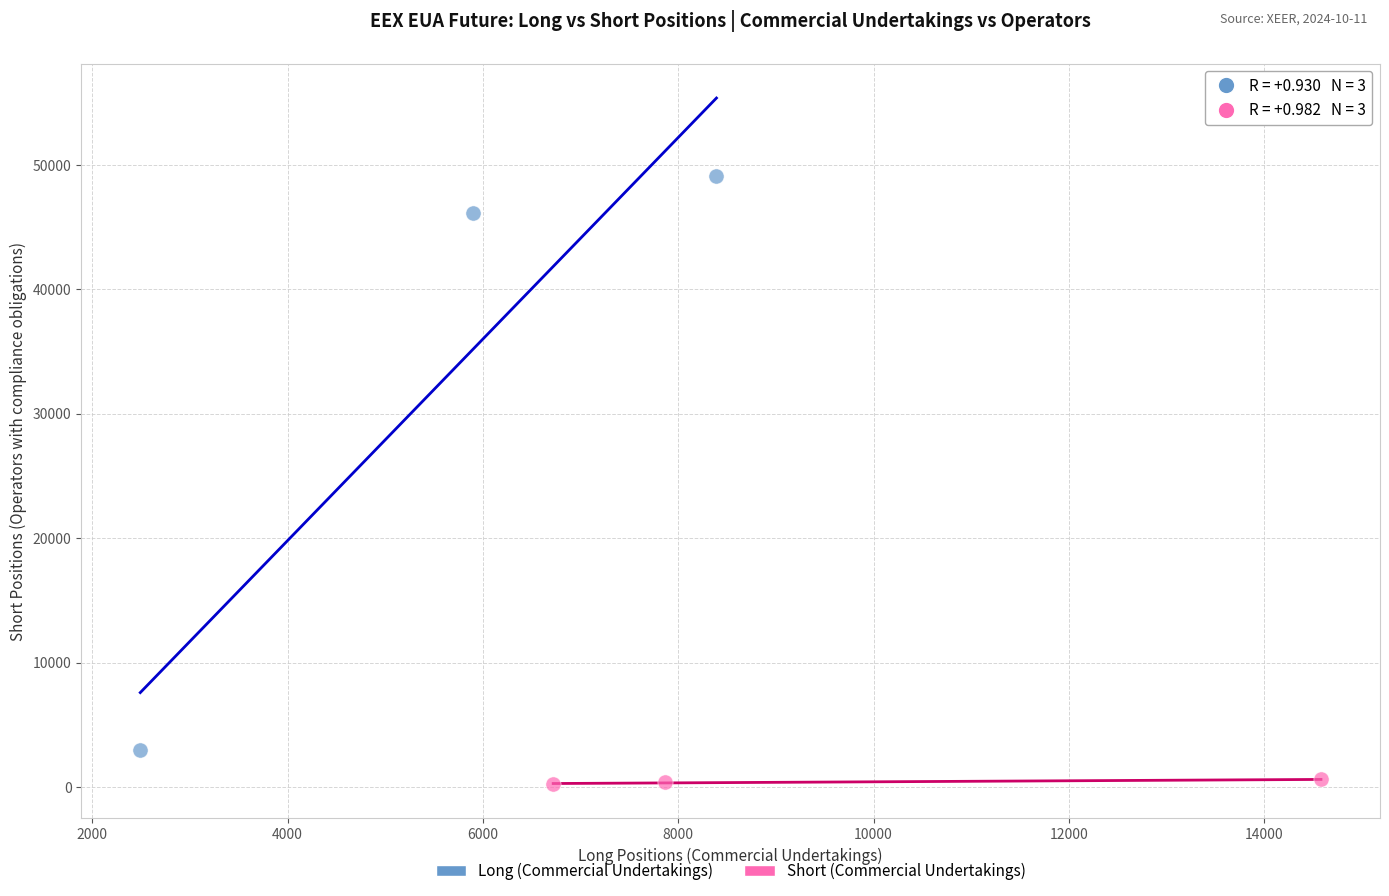

Which series contains the highest Y value?

Long (Commercial Undertakings)